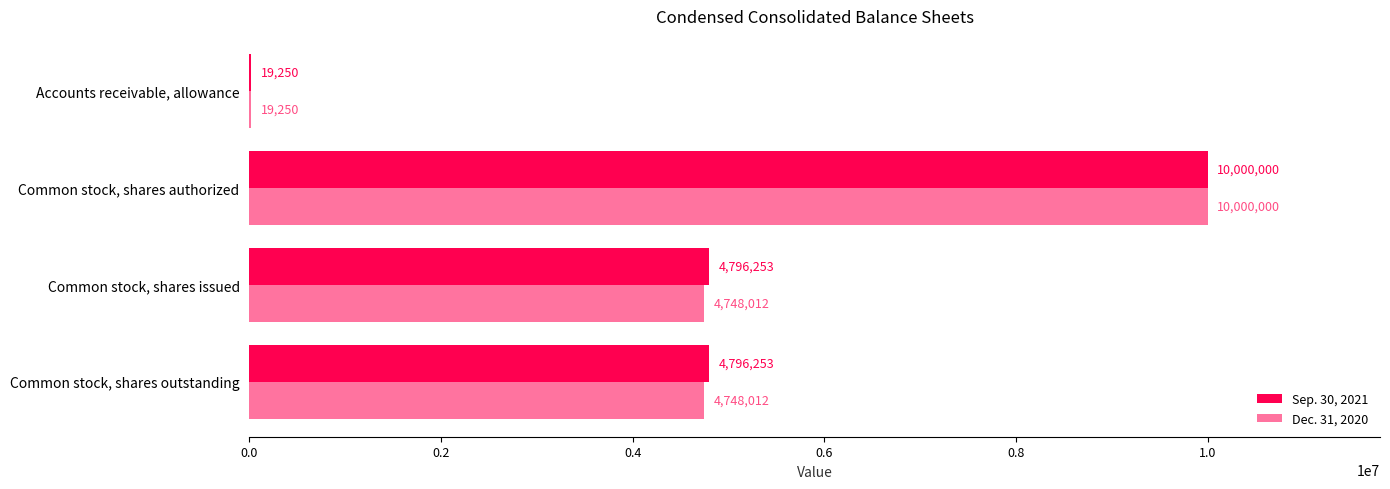

Count the number of categories in the chart.

4